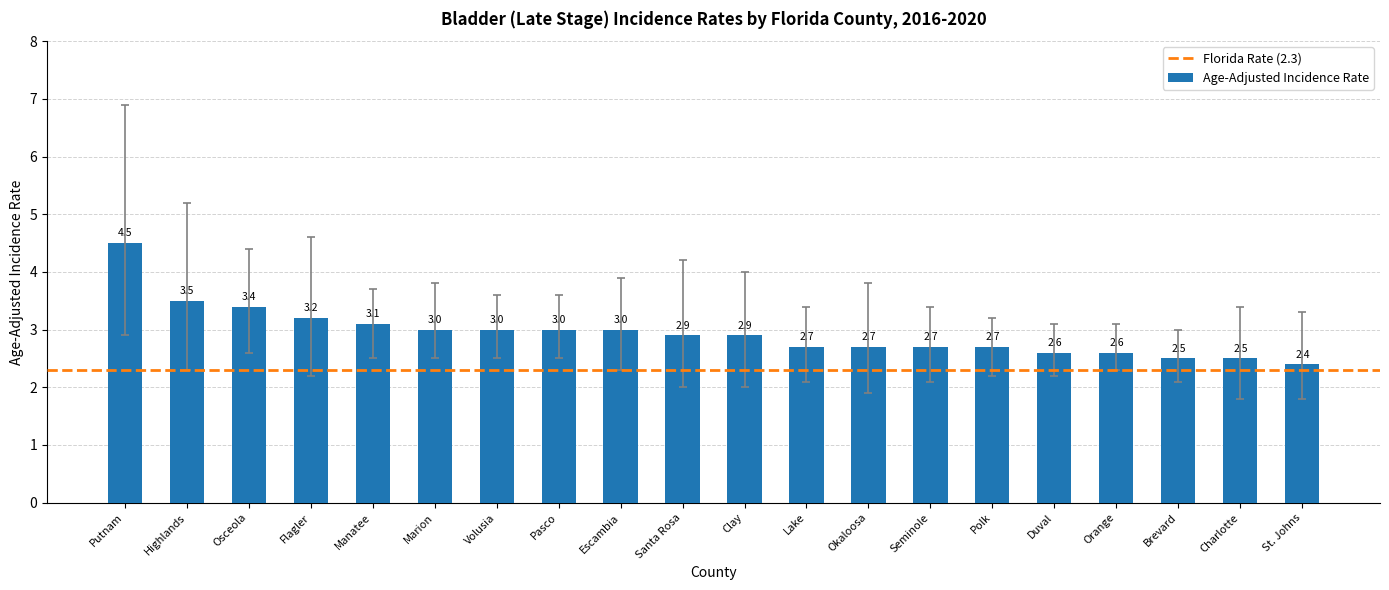

True or false: the data shows 2.5 at Charlotte.

True